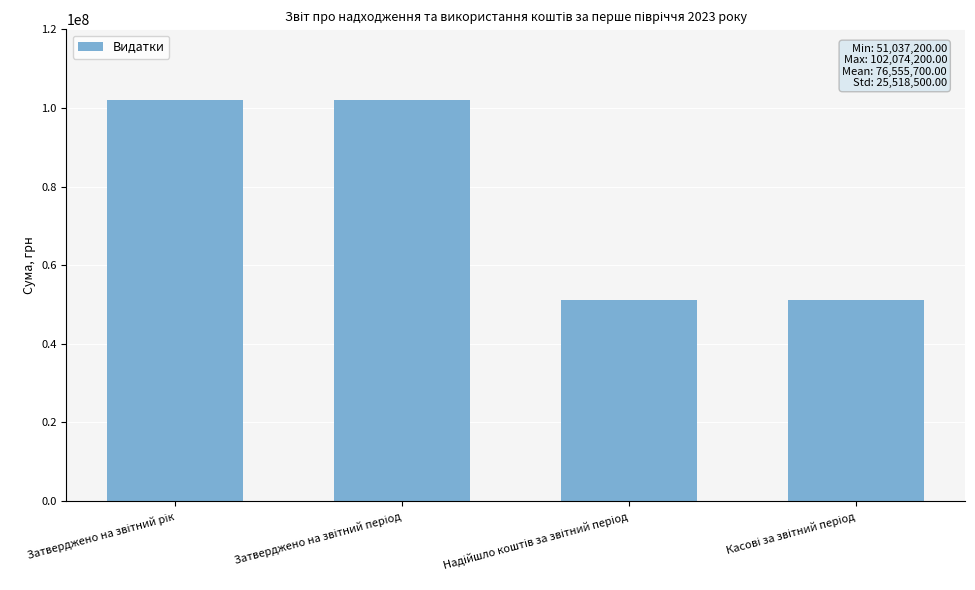

How many distinct data groups are displayed?

1